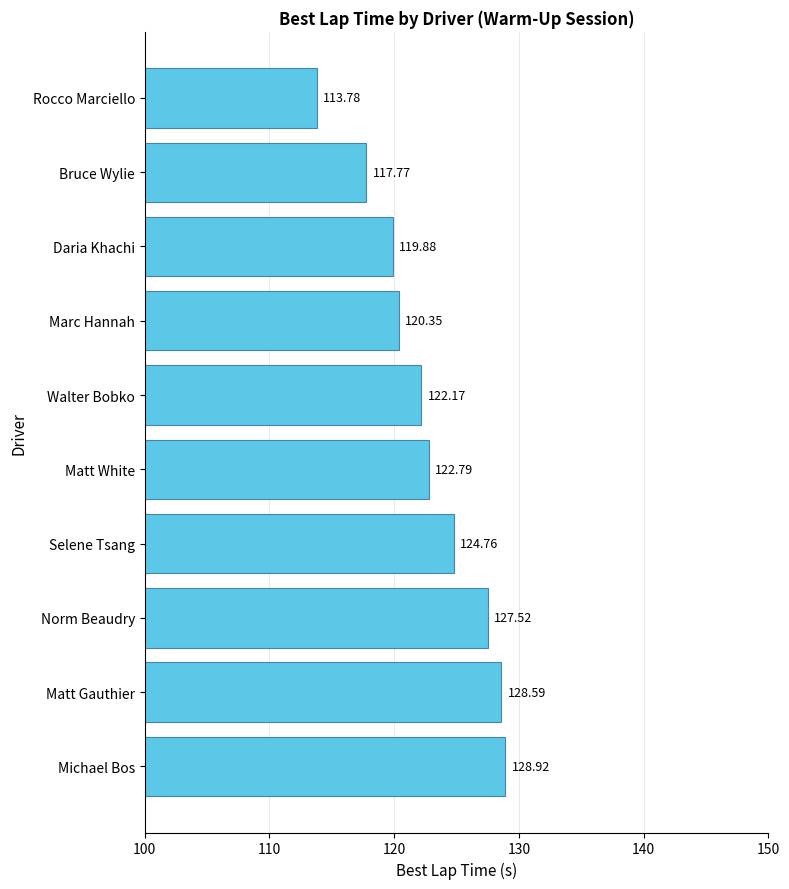

How many data points are less than 122?

4